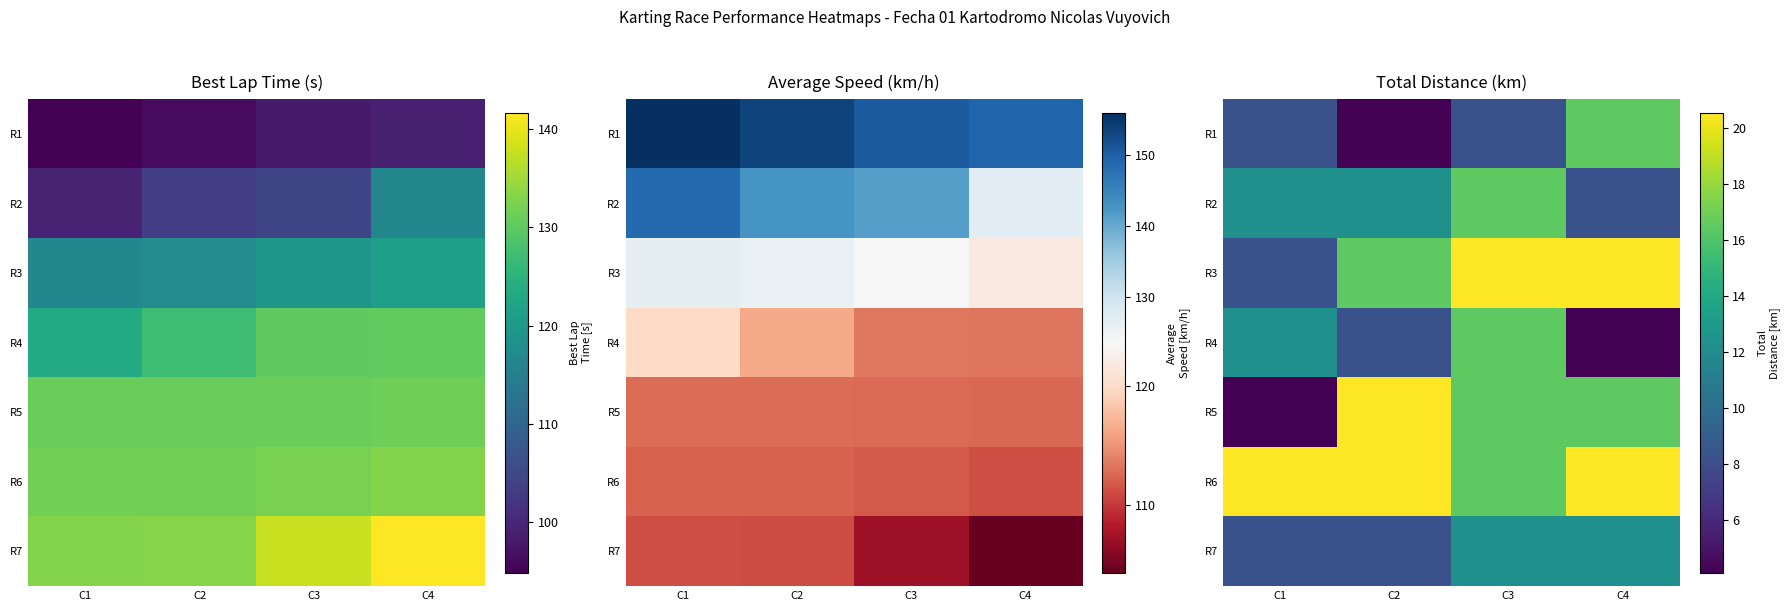

List the series in order of their peak value, highest first.

R3, R5, R6, R1, R2, R4, R7